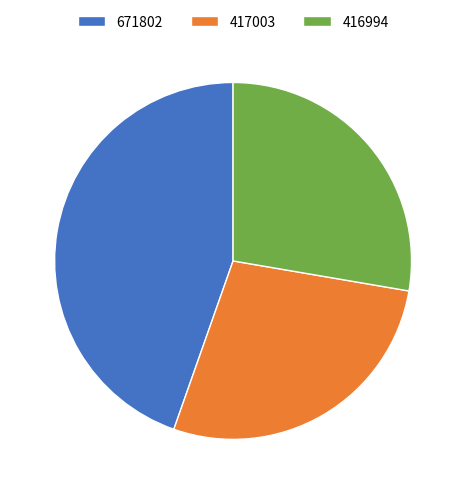

True or false: 416994 accounts for 28% of the total.

True